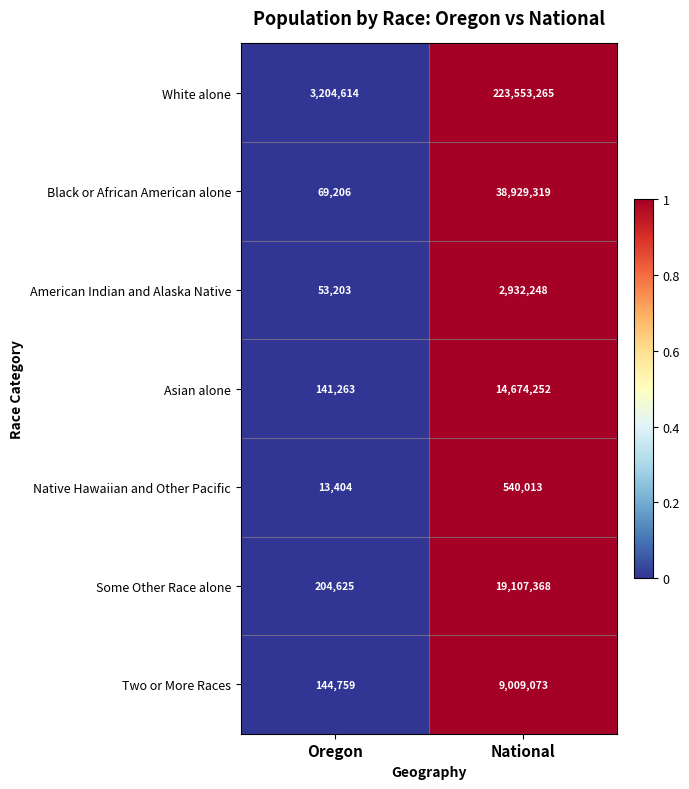

What is the total value across all series at Oregon?

3831074